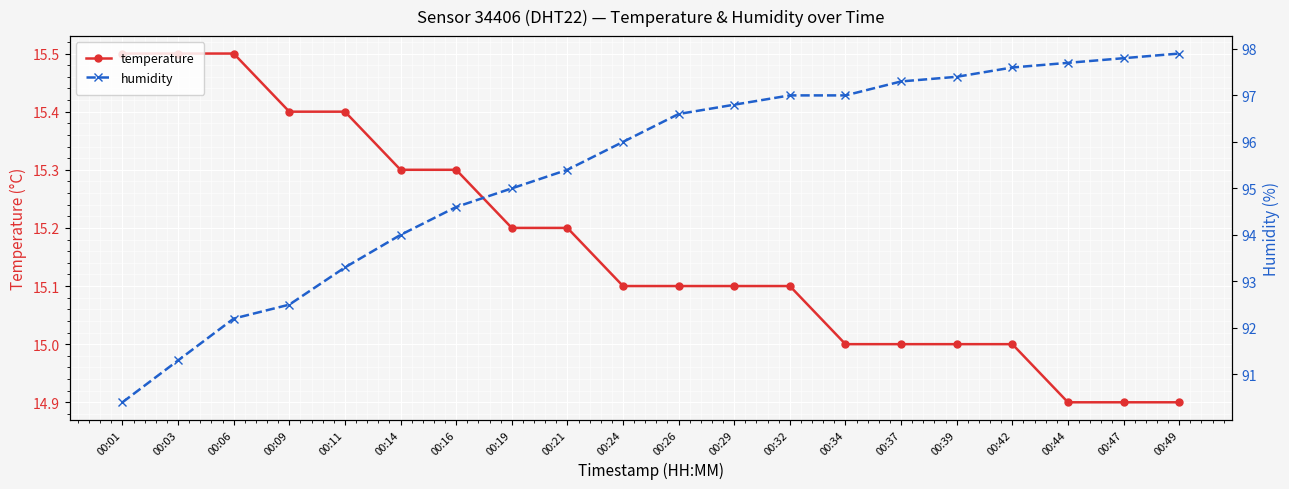

What value does the humidity series have at 00:47?

97.8